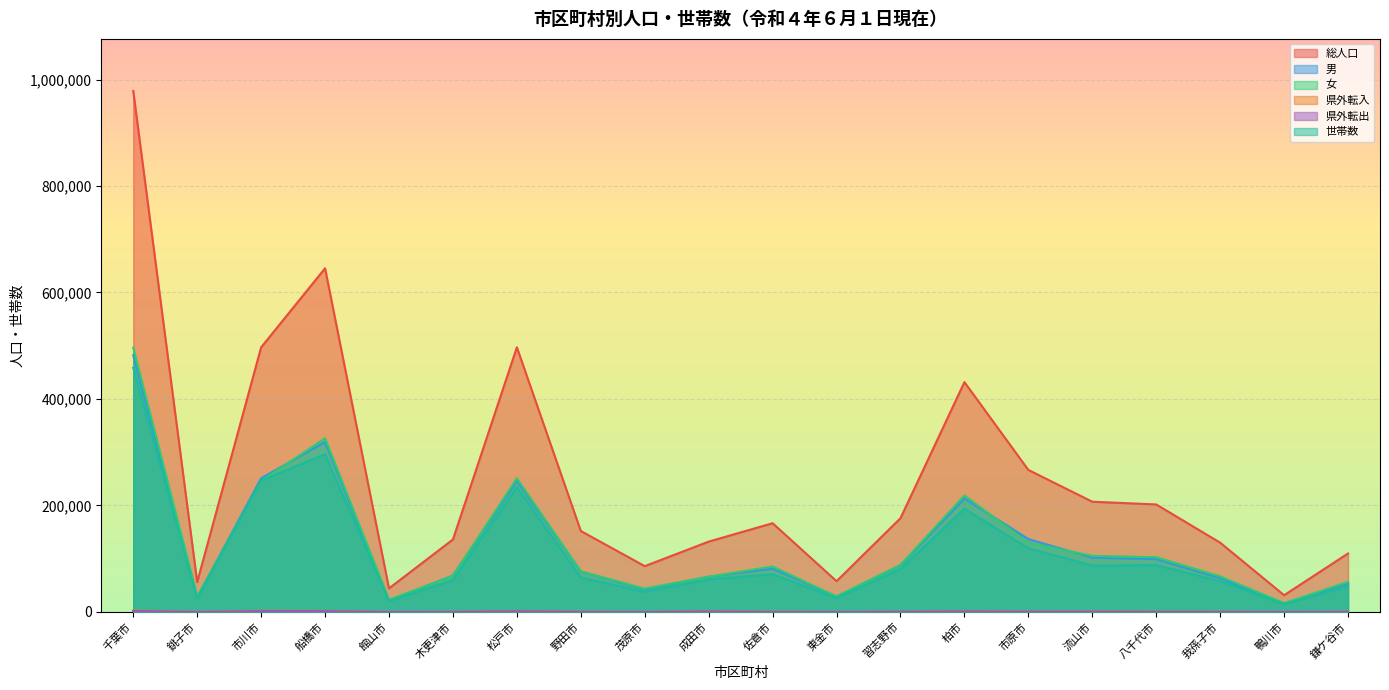

What is the label of the 18th point from the right?

市川市